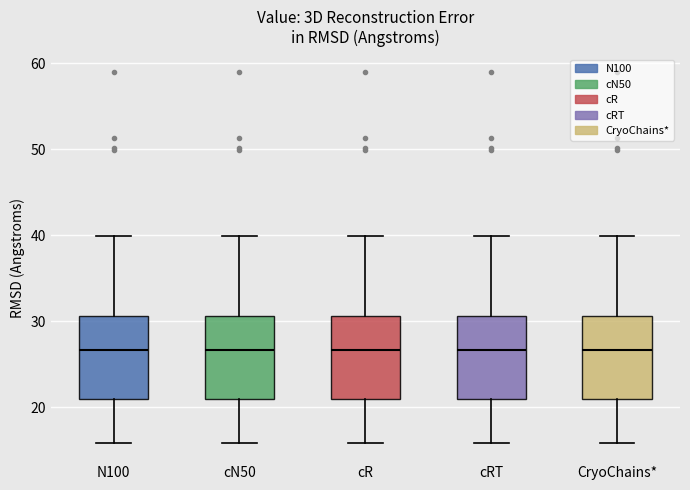

Reading left to right, transcribe this box plot: for each box, give where its median line is, the range the box spans, and where its two whiskers end, as read against the y-axis. The values are not printed on the chart, so give them approximately, as read against the axis.

N100: median 27, box 21 to 31, whiskers 16 to 40
cN50: median 27, box 21 to 31, whiskers 16 to 40
cR: median 27, box 21 to 31, whiskers 16 to 40
cRT: median 27, box 21 to 31, whiskers 16 to 40
CryoChains*: median 27, box 21 to 31, whiskers 16 to 40